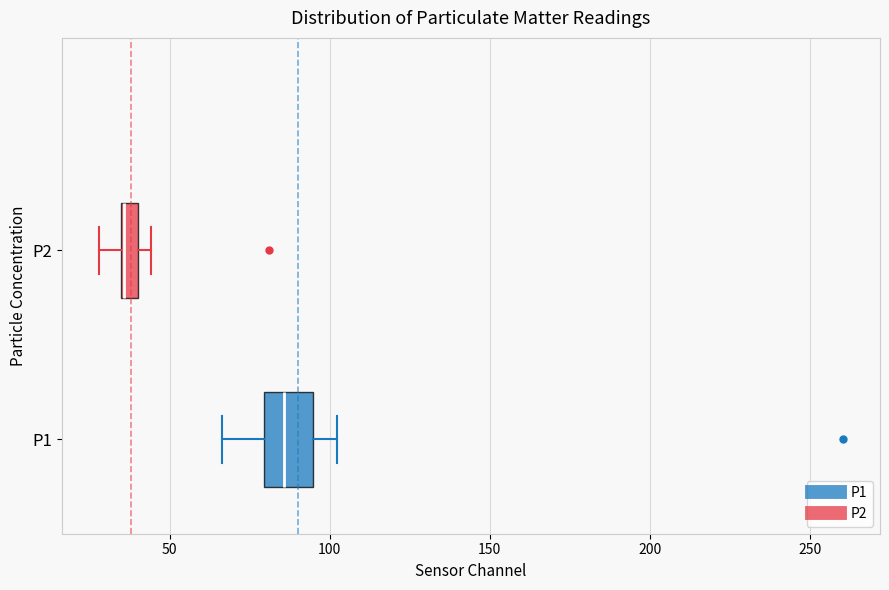

Where does the median line of the box for P1 sit on the x-axis? The values are not printed on the chart, so give them approximately, as read against the axis.

85